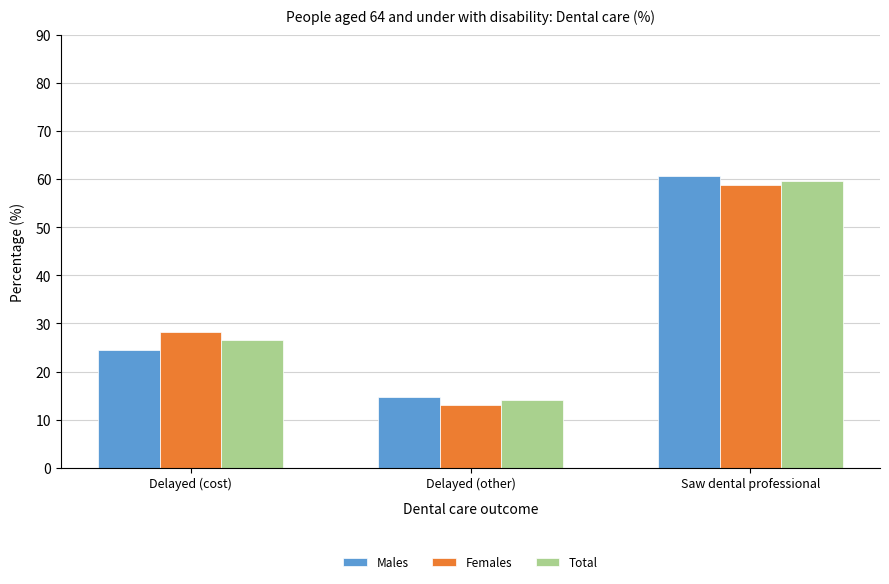

What is the spread (max minus min) of values at Delayed (other)?

1.7